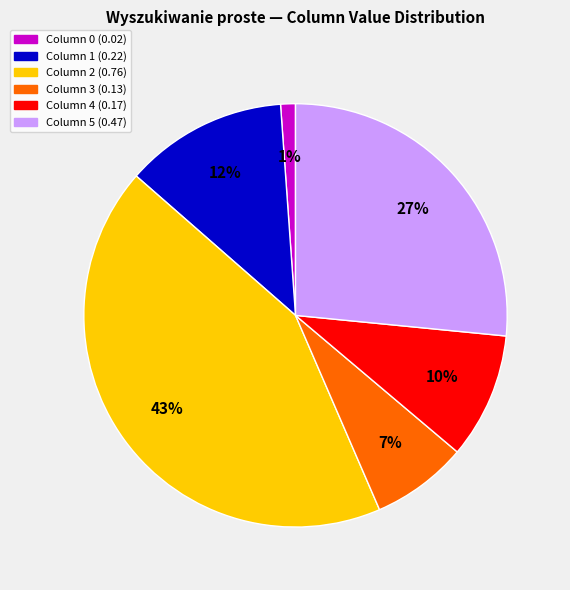

To the nearest percent, what is the average slice percentage?

17%